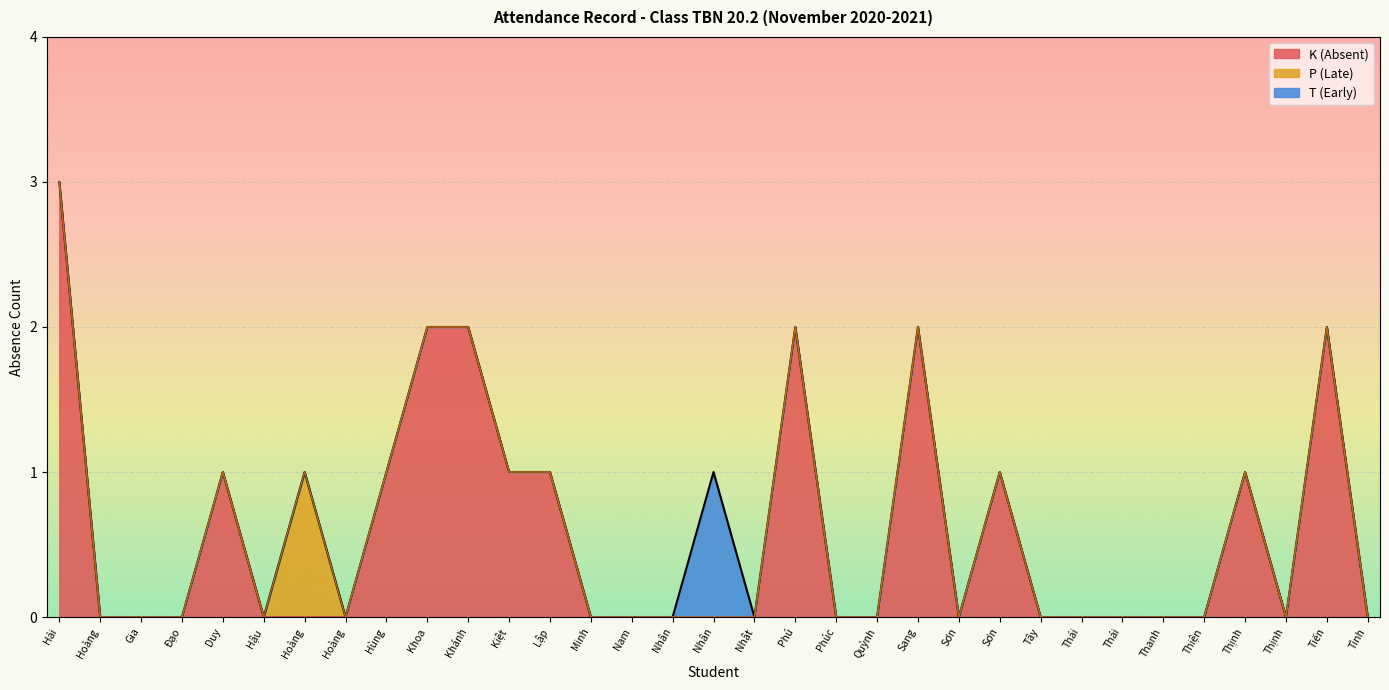

At Nguyễn Thành Nhân, list the series in order from smallest to largest.

K (Absent), P (Late), T (Early)